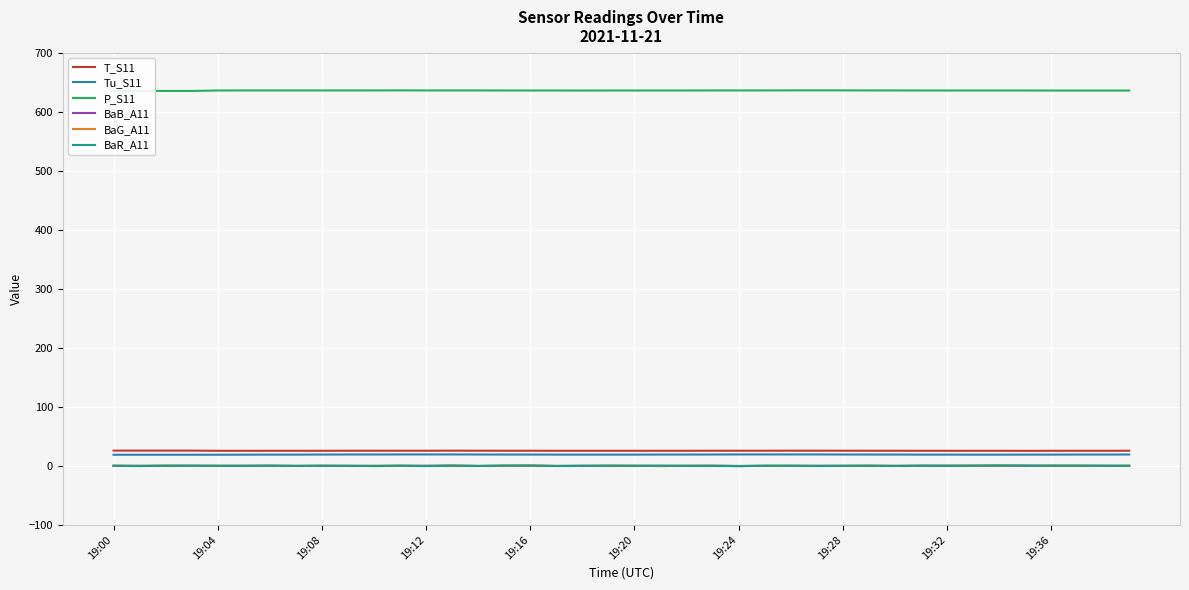

How many lines are shown in the chart?

6